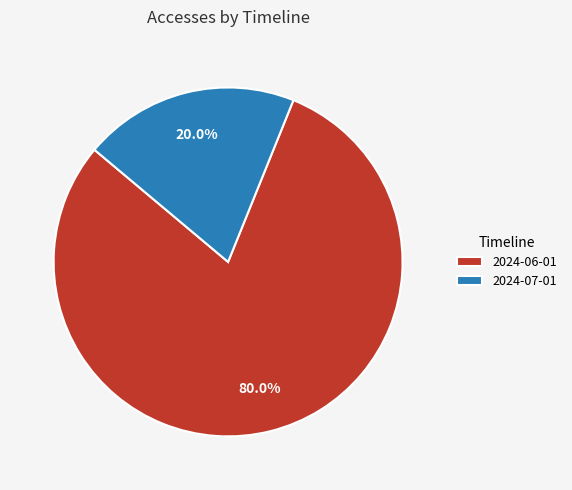

Which has a higher value, 2024-06-01 or 2024-07-01?

2024-06-01